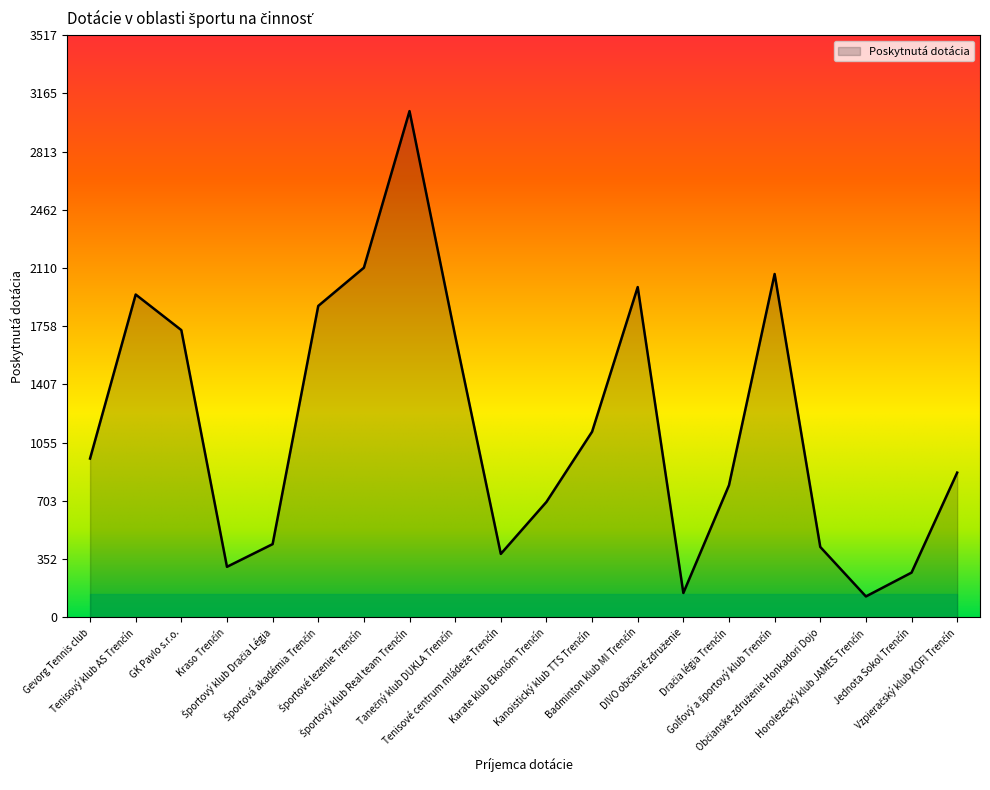

What is the difference between the maximum and minimum values?

2932